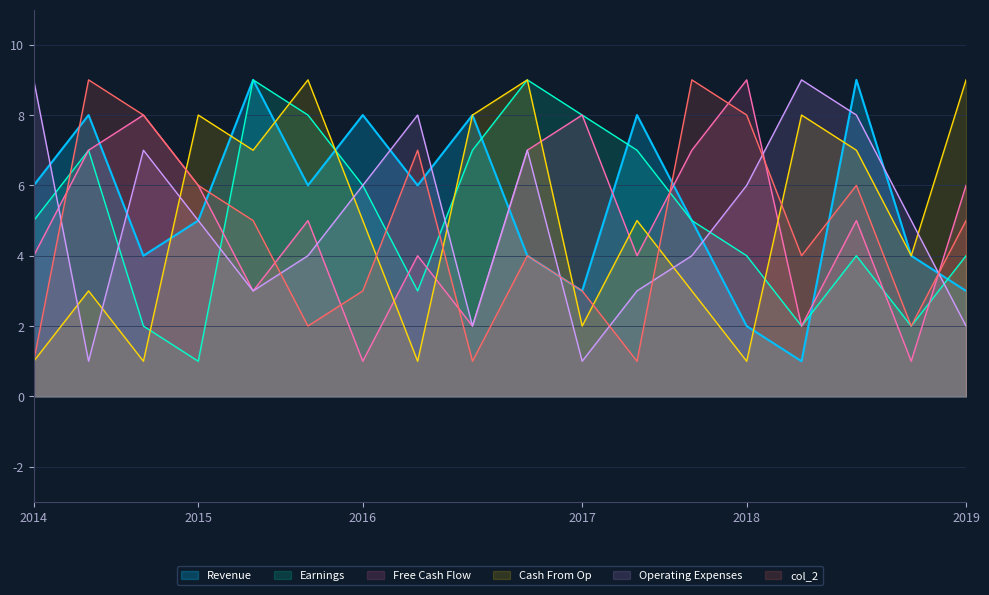

What is the maximum value shown in the chart?

9